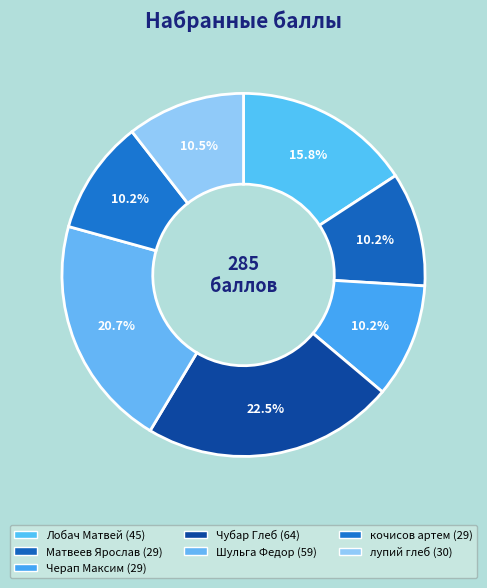

To the nearest percent, what is the average slice percentage?

14%